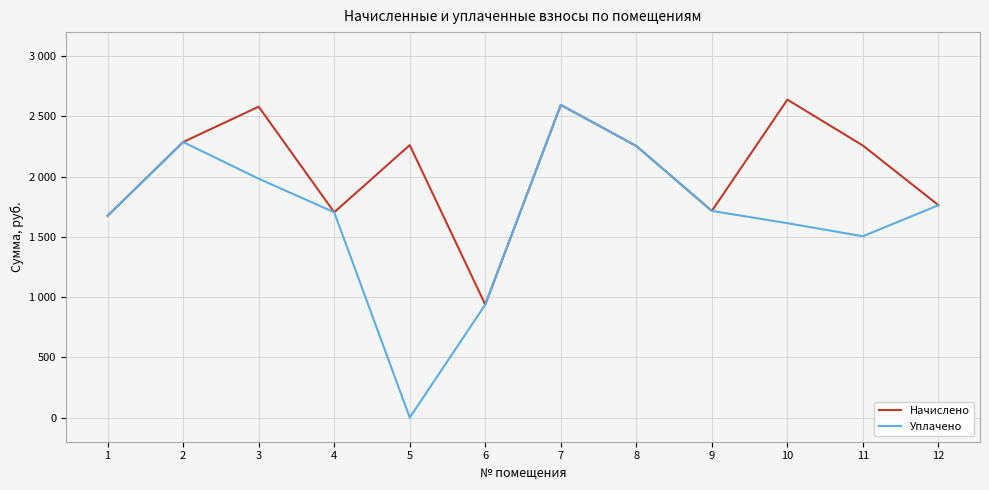

Which label corresponds to the smallest value in the chart?

5